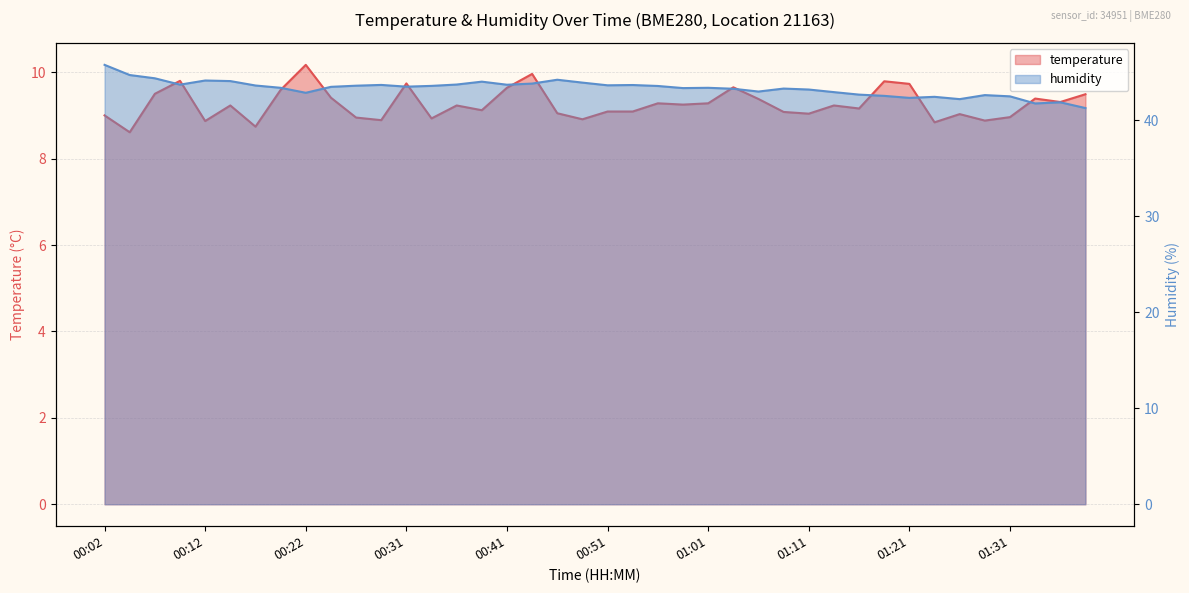

True or false: temperature and humidity intersect in this chart.

False